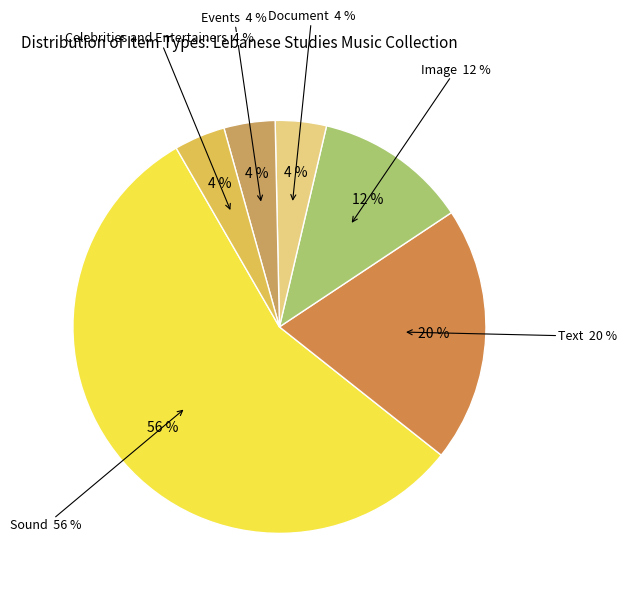

Rank the categories by value from lowest to highest.

Document, Events, Celebrities and Entertainers, Image, Text, Sound